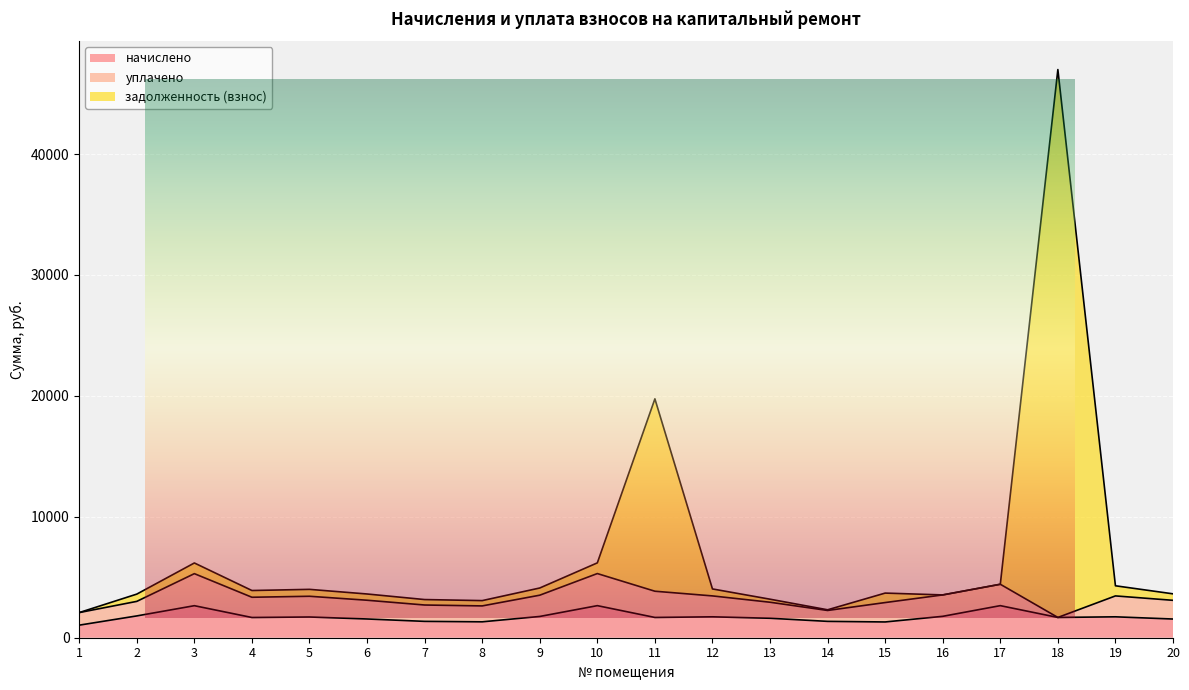

What is the sum of all начислено values?

34554.9